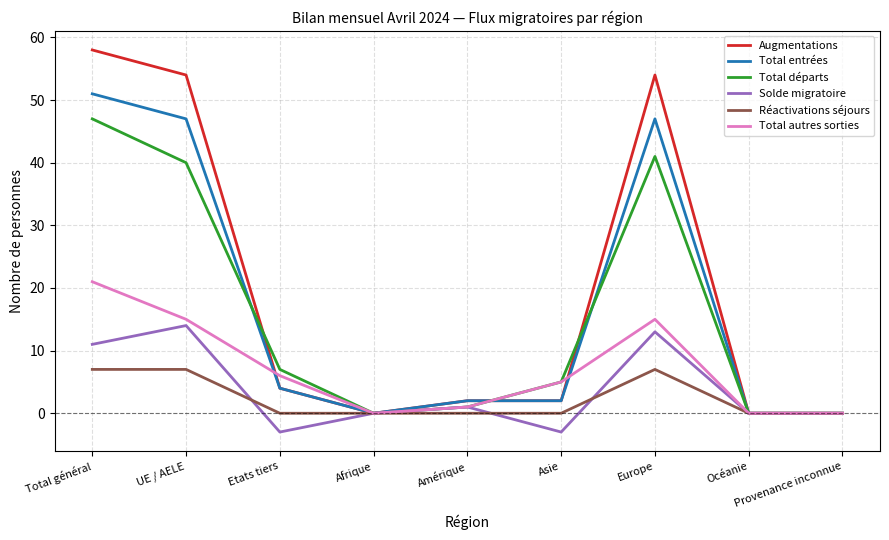

Which series has the widest spread of values?

Augmentations